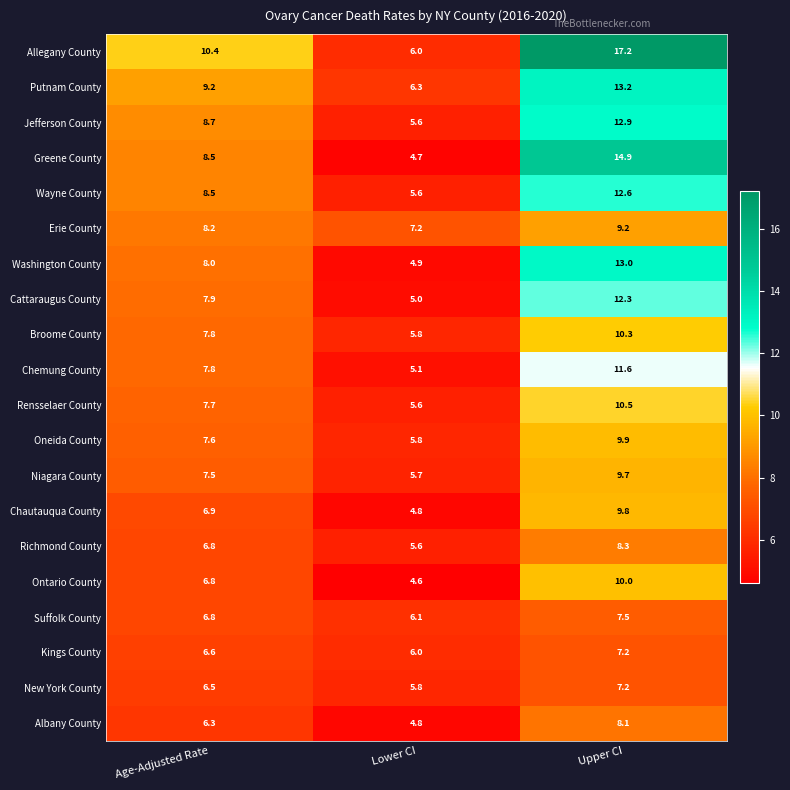

At which label is Putnam County closest to 9?

Age-Adjusted Rate